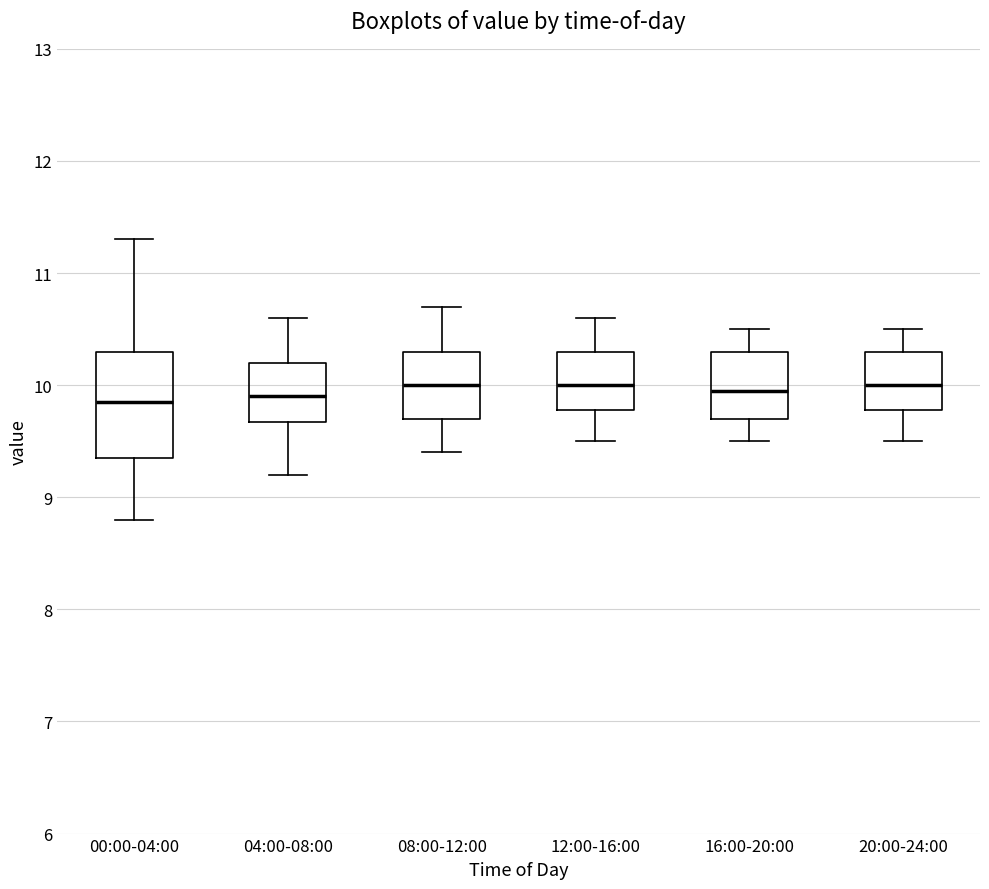

Reading left to right, transcribe this box plot: for each box, give where its median line is, the range the box spans, and where its two whiskers end, as read against the y-axis. The values are not printed on the chart, so give them approximately, as read against the axis.

00:00-04:00: median 9.9, box 9.4 to 10.3, whiskers 8.8 to 11.3
04:00-08:00: median 9.9, box 9.7 to 10.2, whiskers 9.2 to 10.6
08:00-12:00: median 10.0, box 9.7 to 10.3, whiskers 9.4 to 10.7
12:00-16:00: median 10.0, box 9.8 to 10.3, whiskers 9.5 to 10.6
16:00-20:00: median 10.0, box 9.7 to 10.3, whiskers 9.5 to 10.5
20:00-24:00: median 10.0, box 9.8 to 10.3, whiskers 9.5 to 10.5